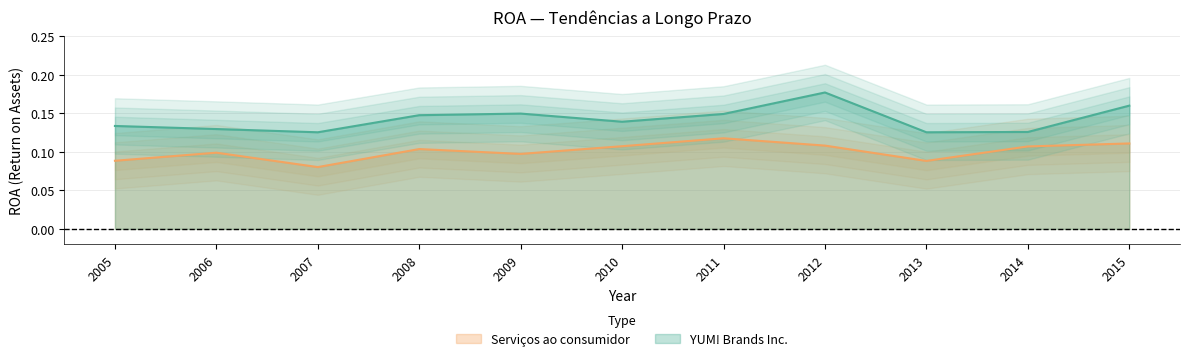

Does the chart display data point markers on the line(s)?

No